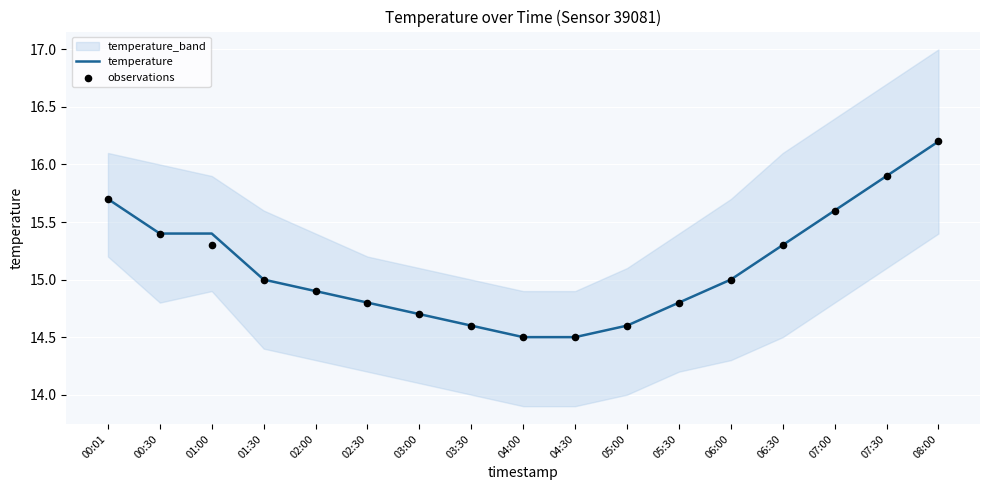

Which series has the largest total across all categories?

temperature